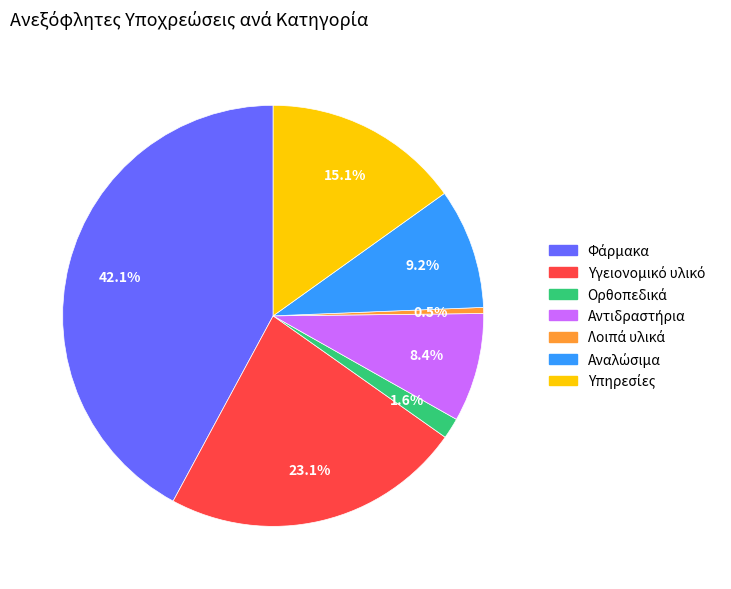

Is there any slice that represents more than half of the pie?

No